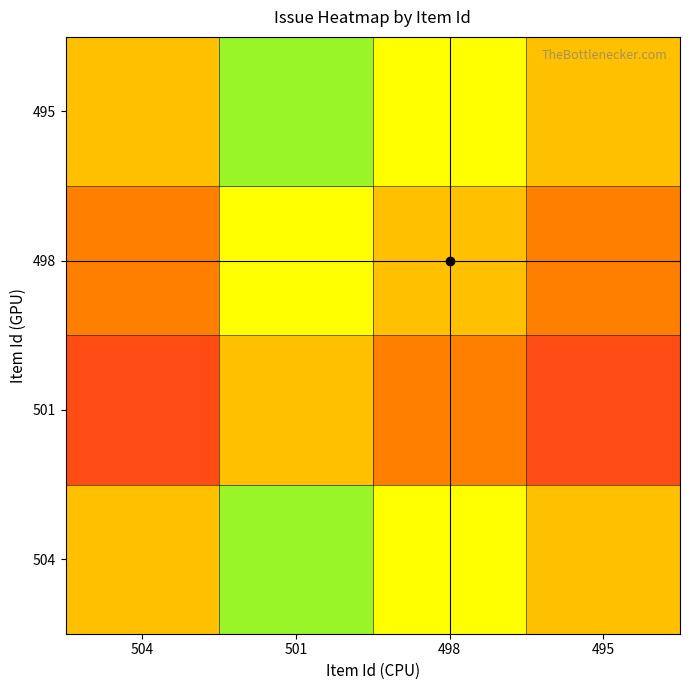

Between 495 and 501, which is larger?

501